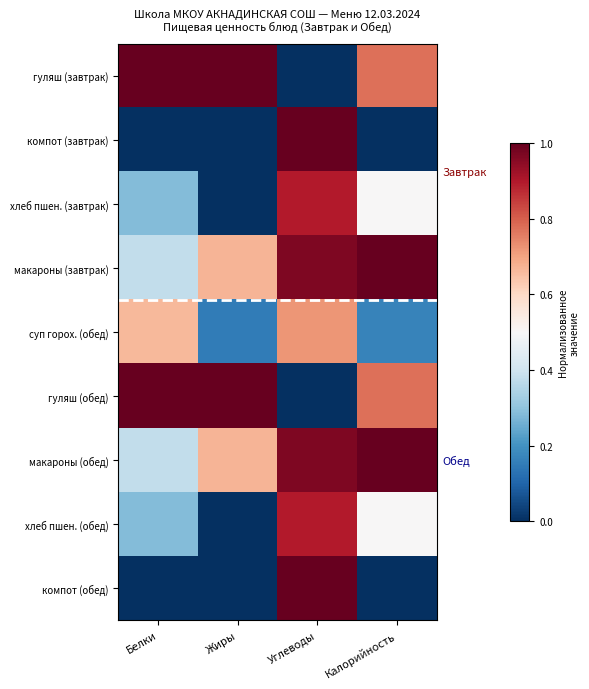

Between Жиры and Белки, which is larger?

Жиры